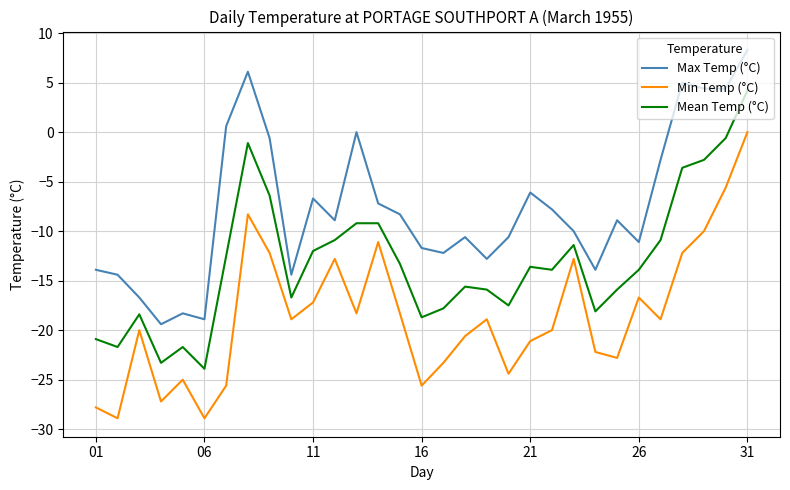

Rank the series by their maximum value, from lowest to highest.

Min Temp (°C), Mean Temp (°C), Max Temp (°C)